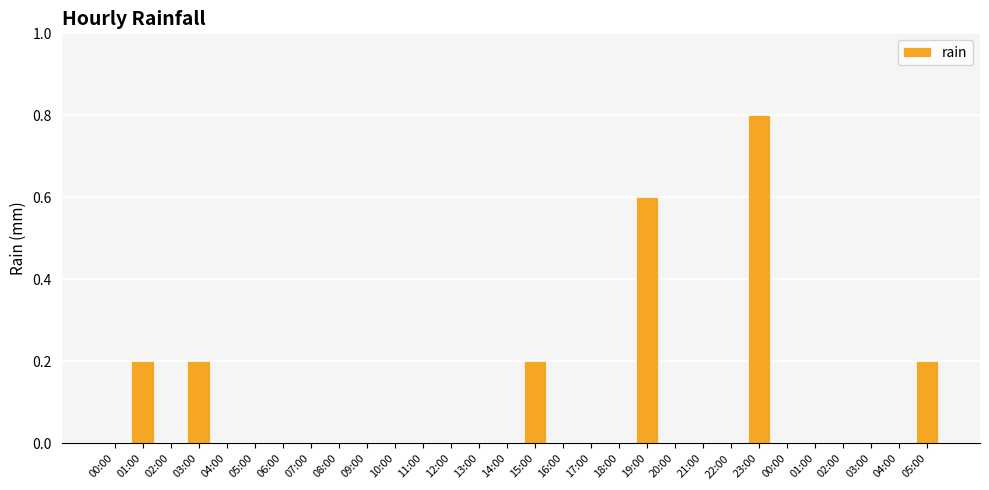

Are the bars horizontal?

No